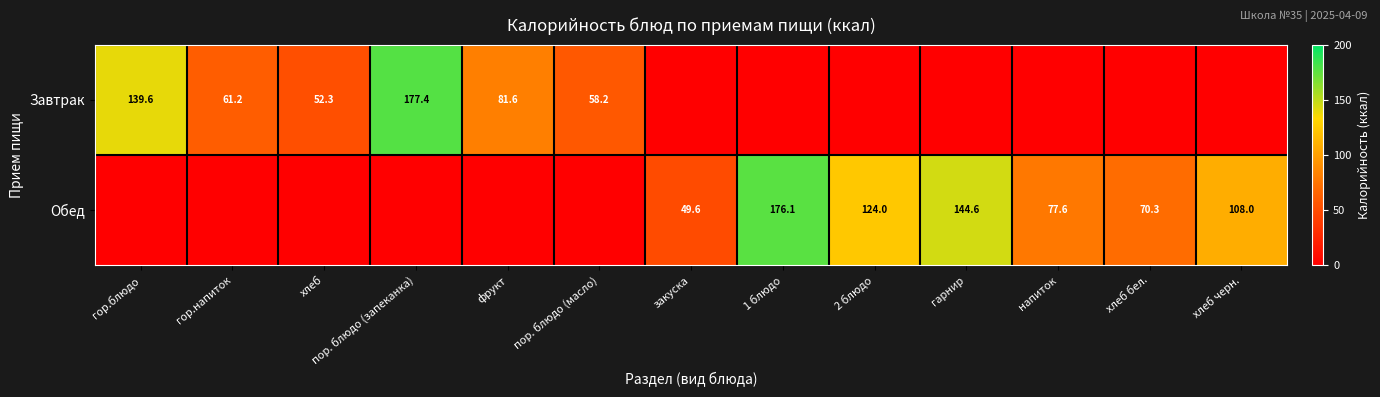

The Обед series shows 176.1 at 1 блюдо. True or false?

True